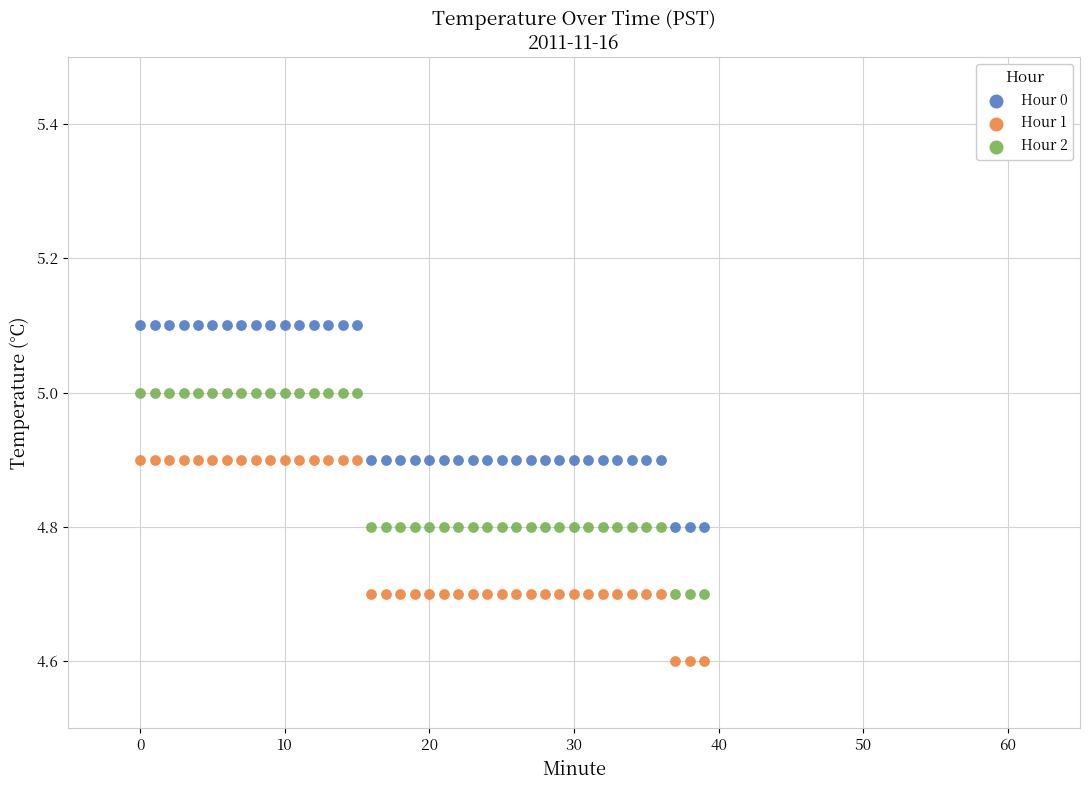

What are all the series names shown in the legend?

Hour 0, Hour 1, Hour 2